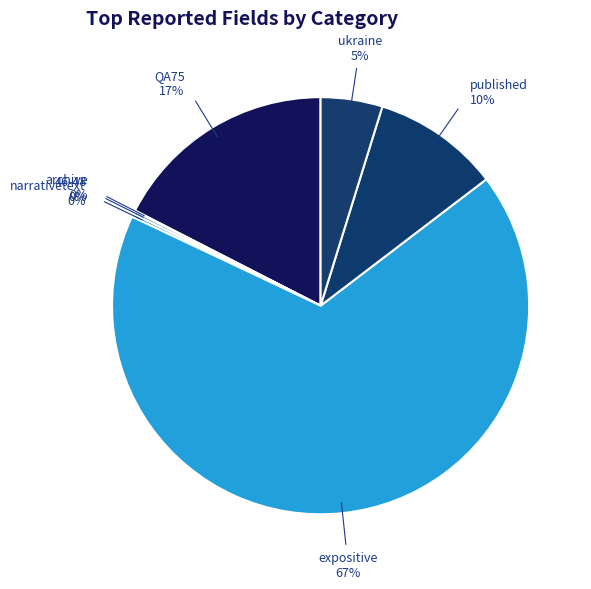

How many slices are in this pie chart?

7